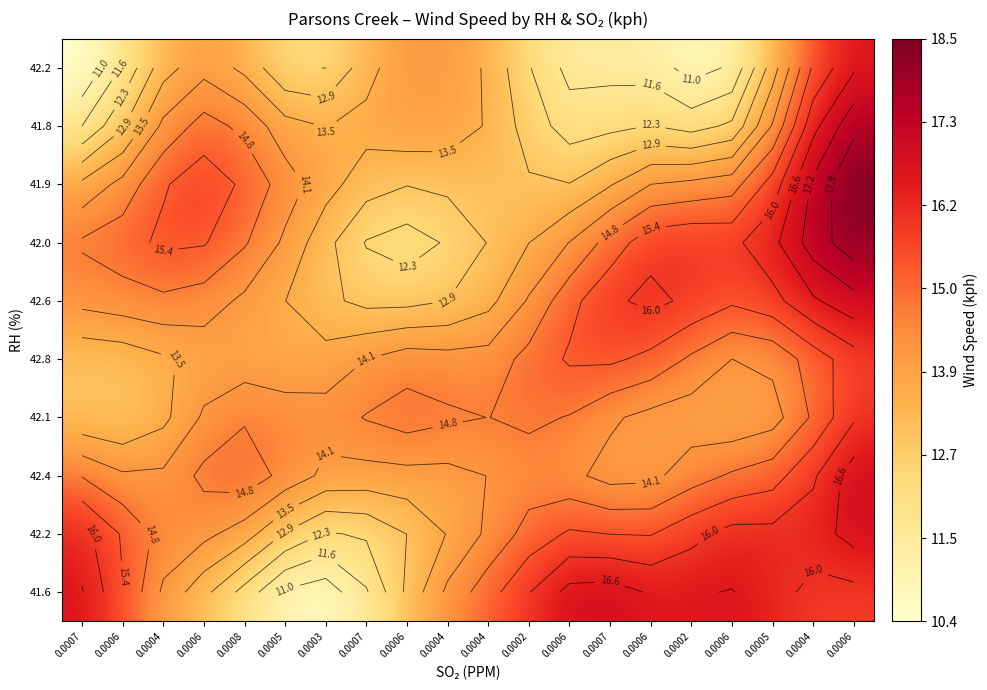

What is the greatest value displayed?

18.5